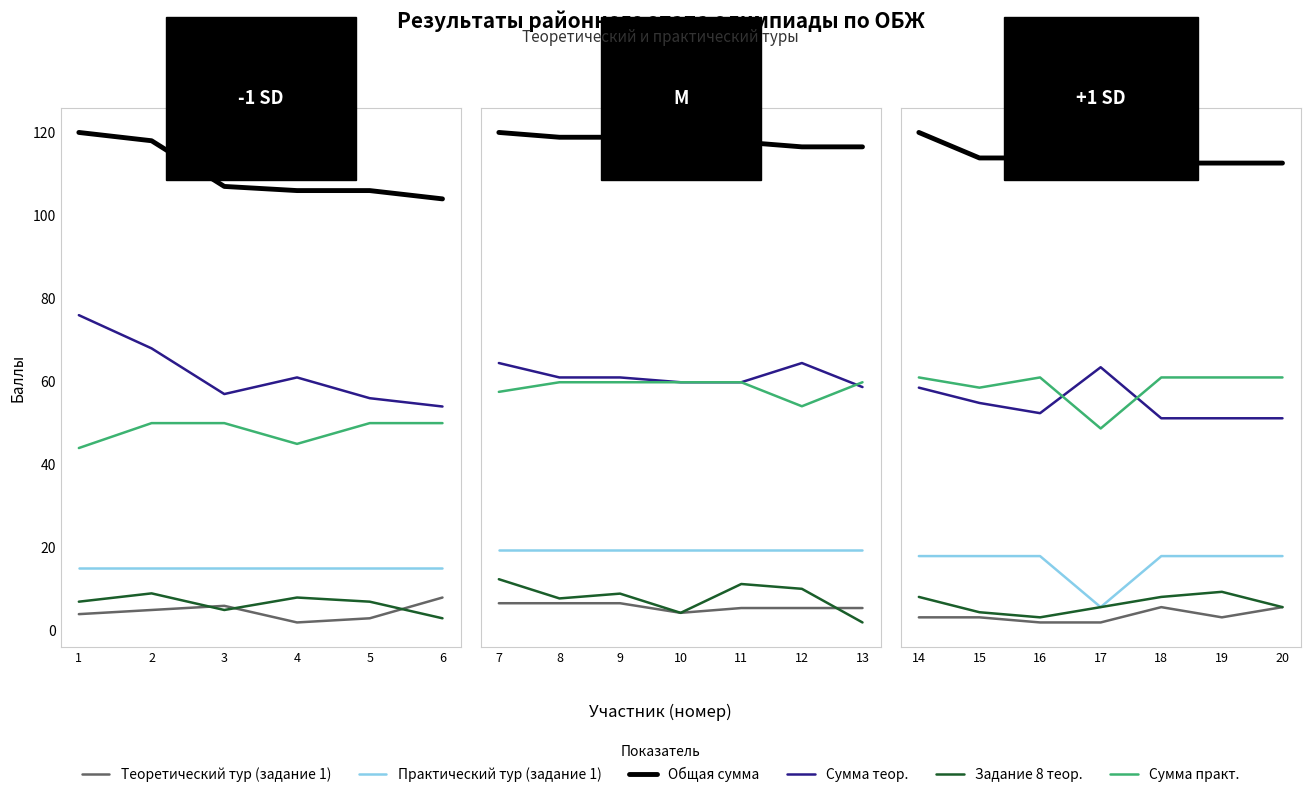

What are all the series names shown in the legend?

Теоретический тур (задание 1), Практический тур (задание 1), Общая сумма, Сумма теор., Задание 8 теор., Сумма практ.